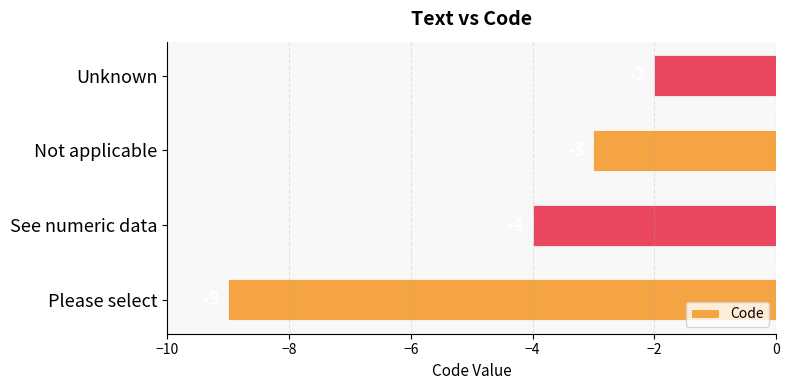

Are the bars horizontal?

Yes